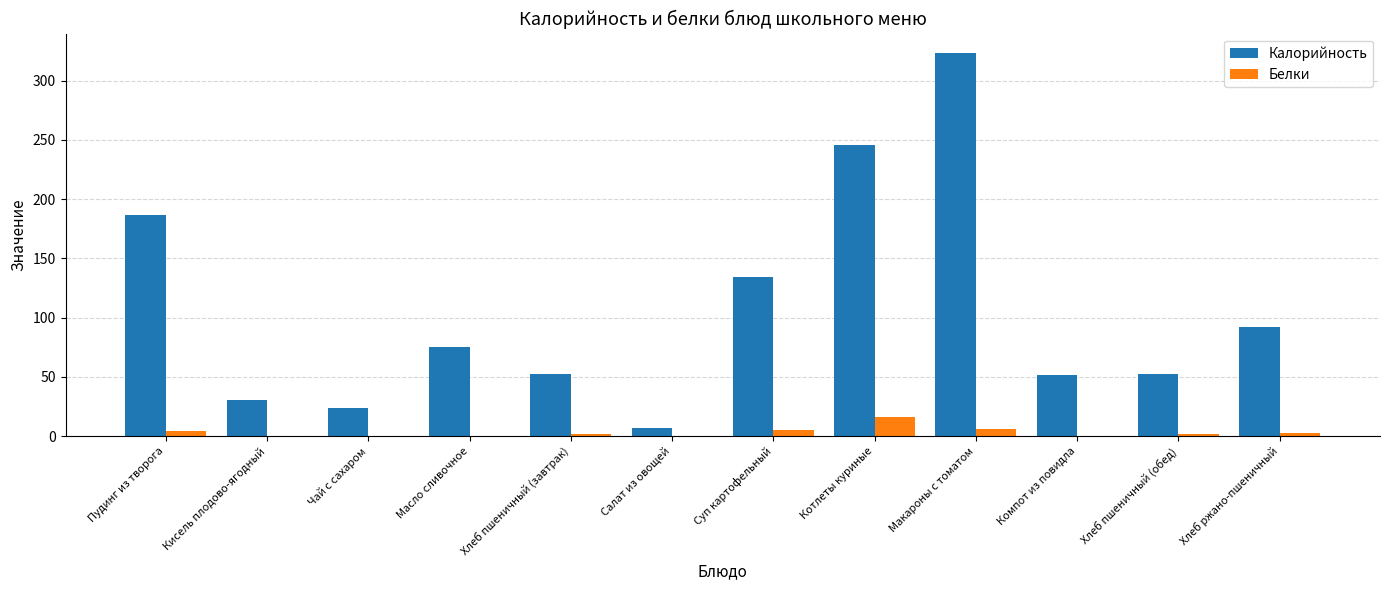

What is the sum of the Калорийность values at Компот из повидла and Макароны с томатом?

375.3